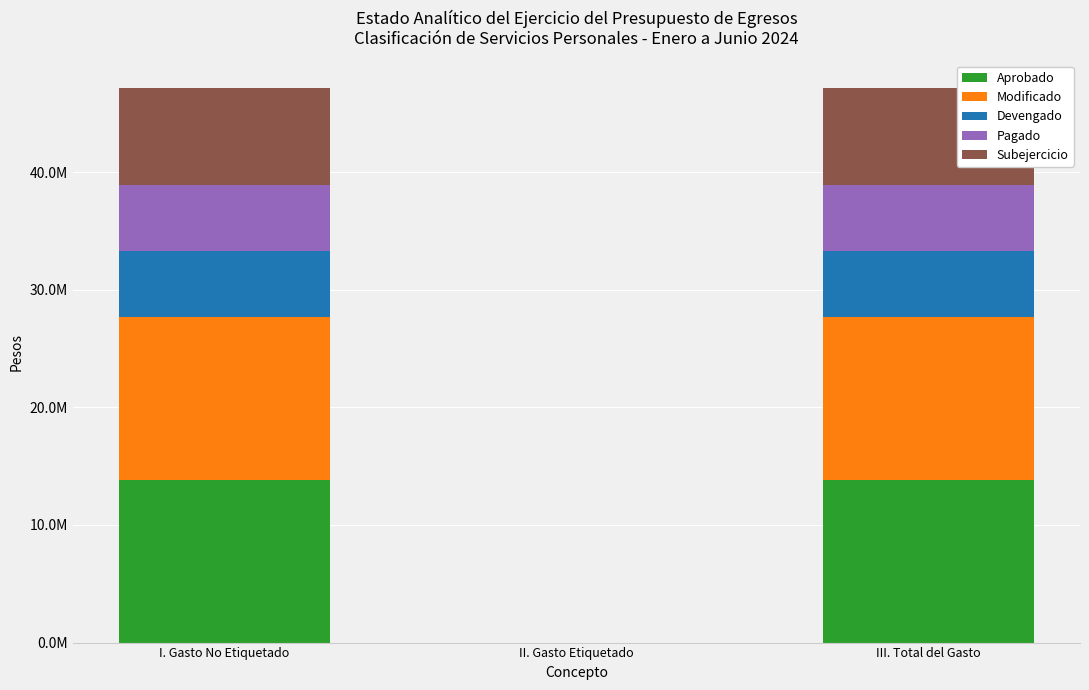

Where is Aprobado nearest to the value 6919209?

II. Gasto Etiquetado